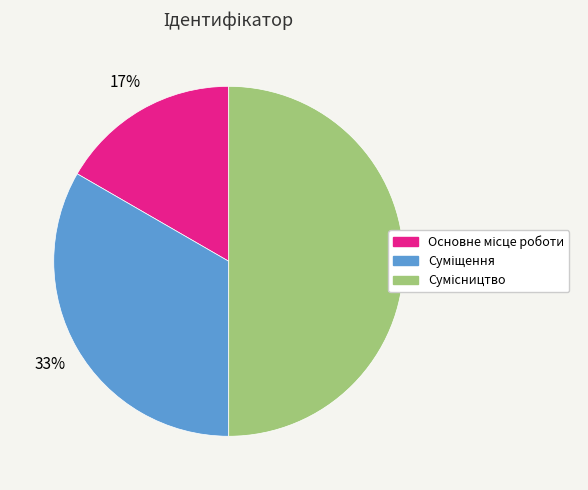

True or false: Суміщення accounts for 33% of the total.

True